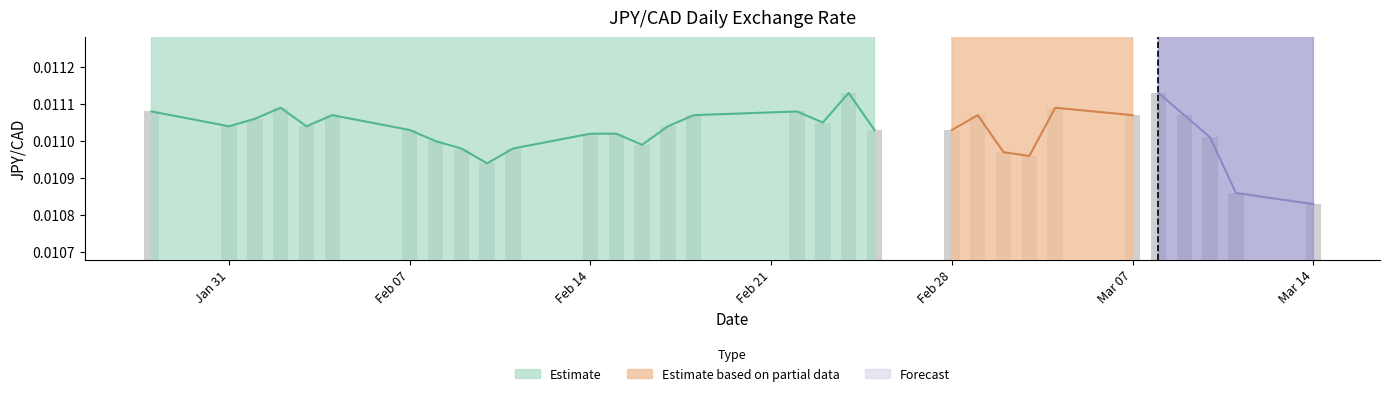

Rank the categories by value from highest to lowest.

2022-02-24, 2022-03-08, 2022-02-02, 2022-03-04, 2022-01-28, 2022-02-22, 2022-02-04, 2022-02-18, 2022-03-01, 2022-03-07, 2022-03-09, 2022-02-01, 2022-02-23, 2022-01-31, 2022-02-03, 2022-02-17, 2022-02-07, 2022-02-25, 2022-02-28, 2022-02-14, 2022-02-15, 2022-03-10, 2022-02-08, 2022-02-16, 2022-02-09, 2022-02-11, 2022-03-02, 2022-03-03, 2022-02-10, 2022-03-11, 2022-03-14